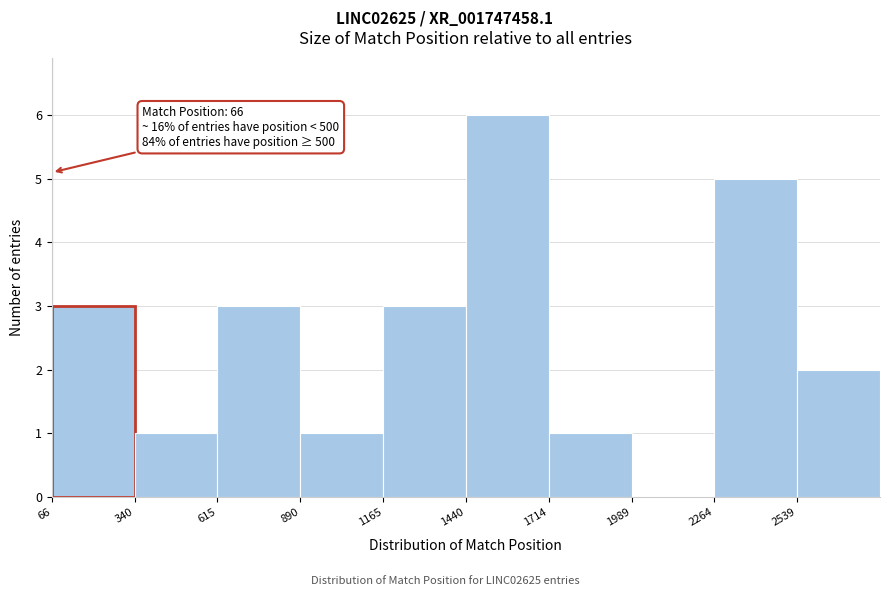

Which range on the x-axis has the tallest bar?

1450 to 1700